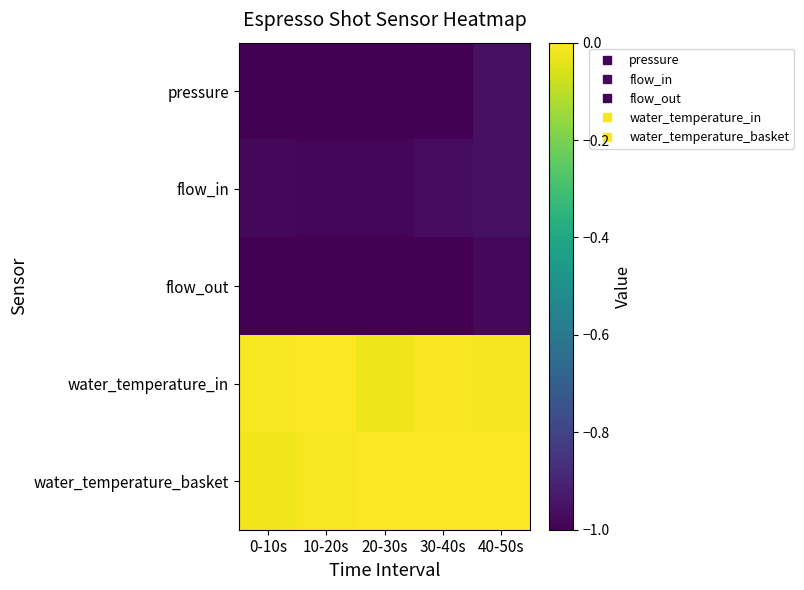

Between 30-40s and 40-50s, which is larger?

40-50s